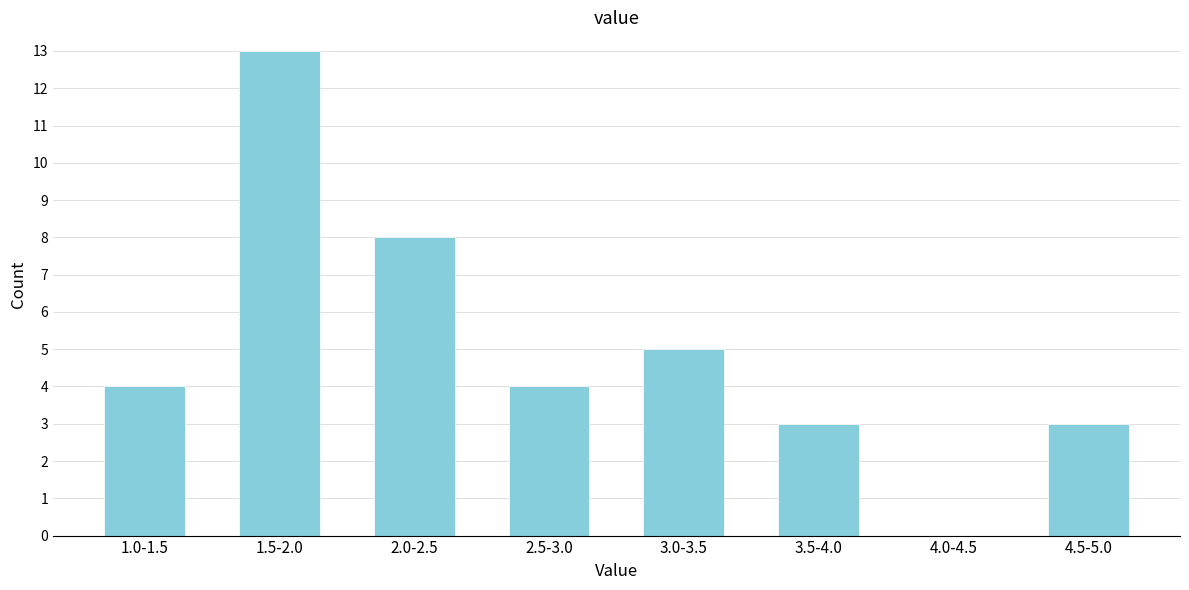

Reading left to right, transcribe all the data shown in this chart.

1.0-1.5=4	1.5-2.0=13	2.0-2.5=8	2.5-3.0=4	3.0-3.5=5	3.5-4.0=3	4.0-4.5=0	4.5-5.0=3